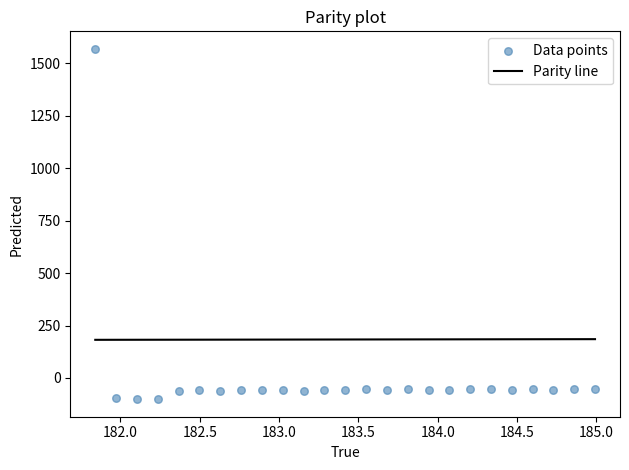

What is the range of Y values (max minus min)?

1670.2